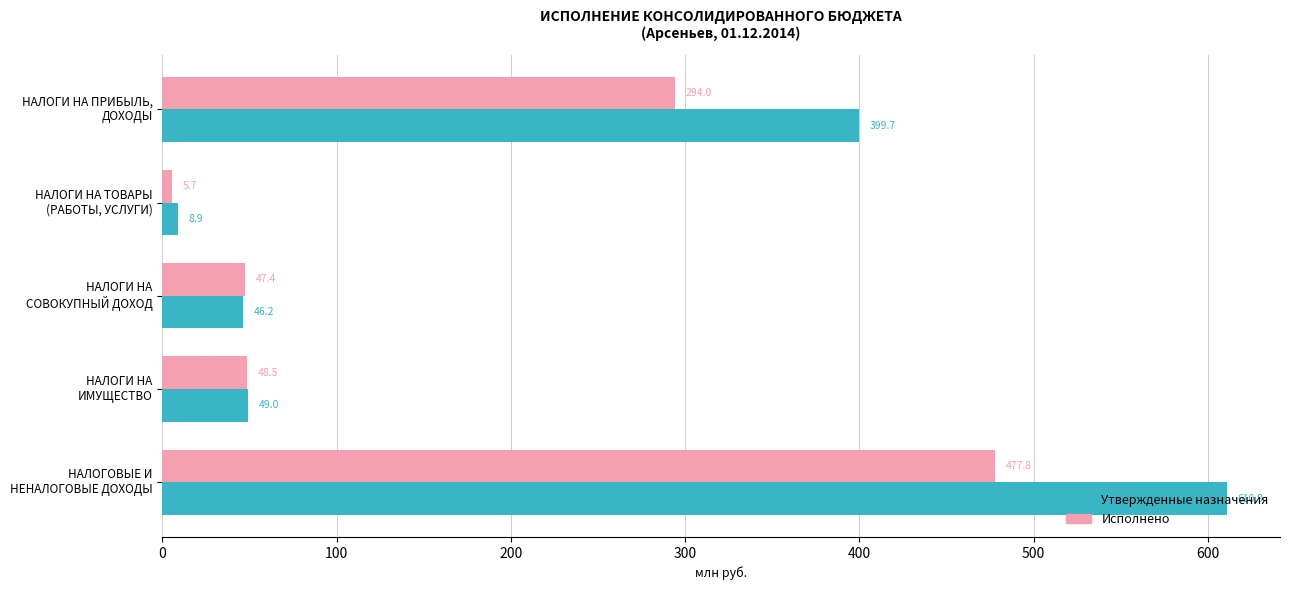

Which series has the largest total across all categories?

Утвержденные назначения